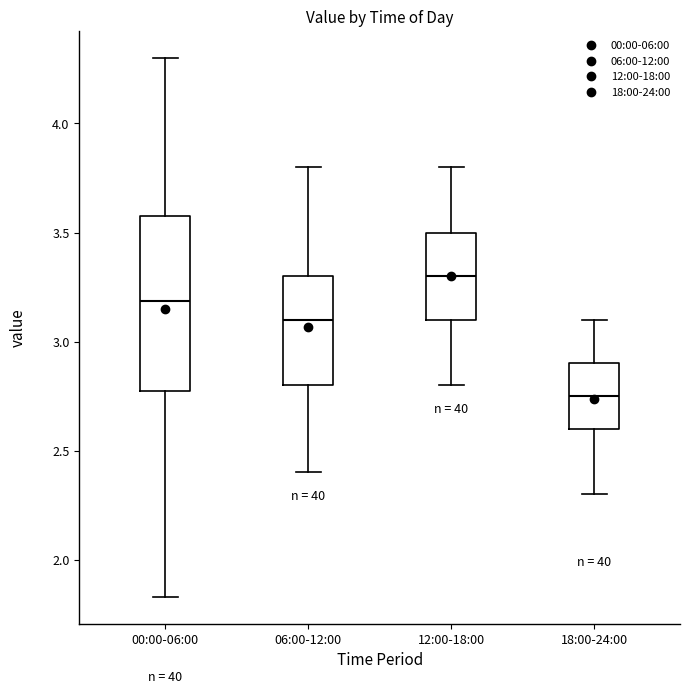

Comparing the boxes themselves (not the whiskers), which one is the tallest?

00:00-06:00